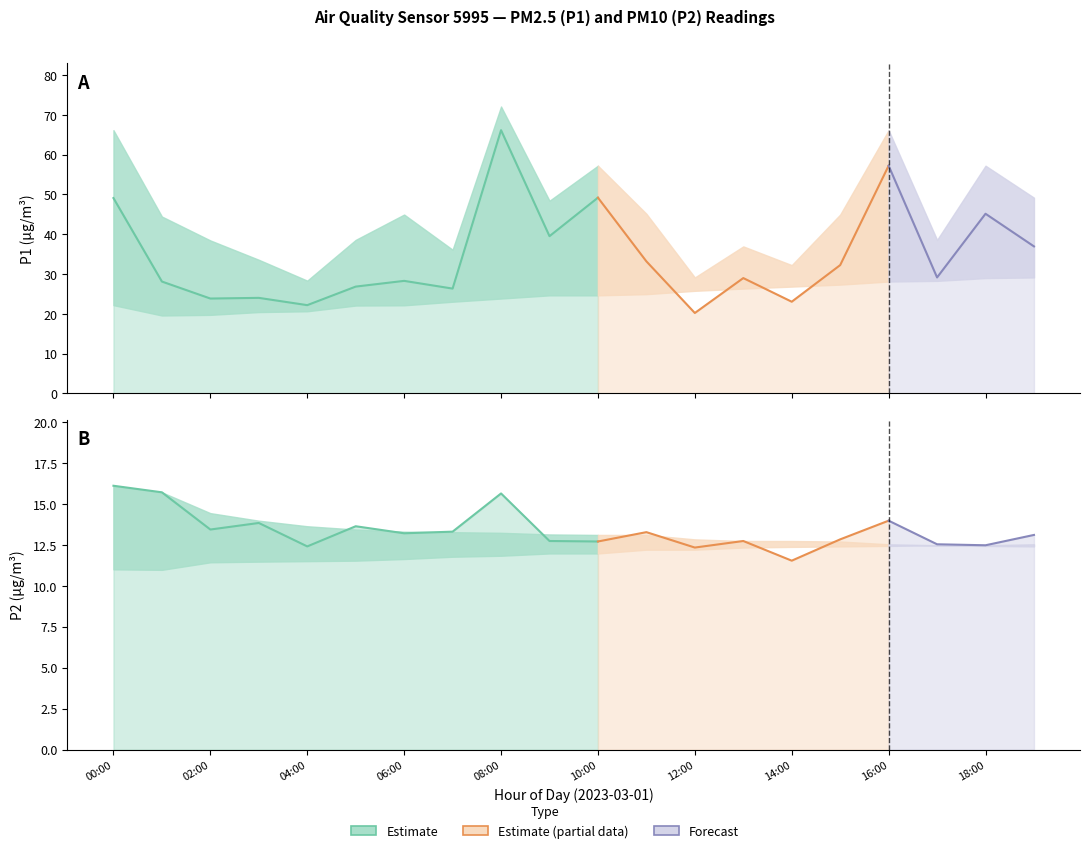

At which label is P2 closest to 13?

19:00